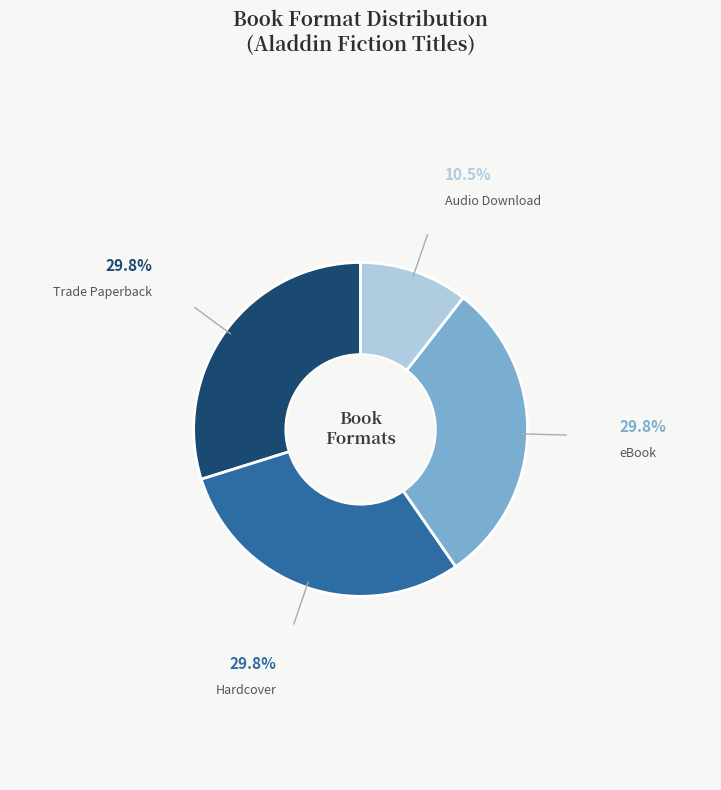

Approximately how many times larger is the value at Hardcover compared to Trade Paperback?

1.0